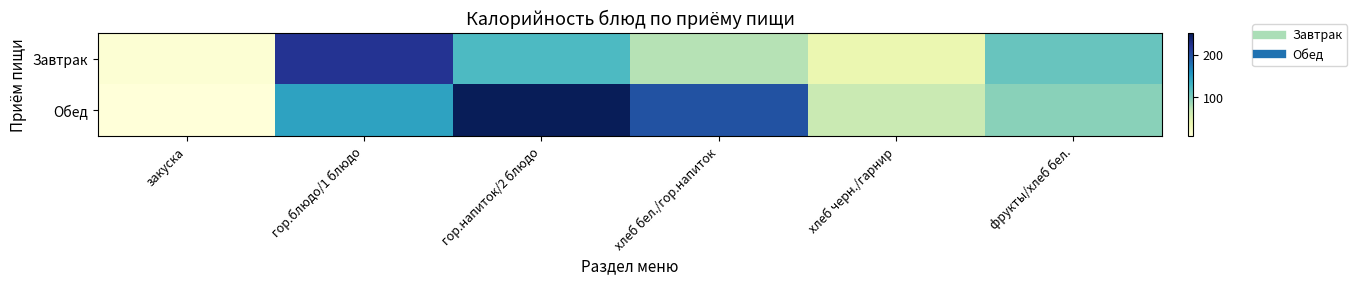

Which series changed the most between хлеб черн./гарнир and фрукты/хлеб бел.?

Завтрак